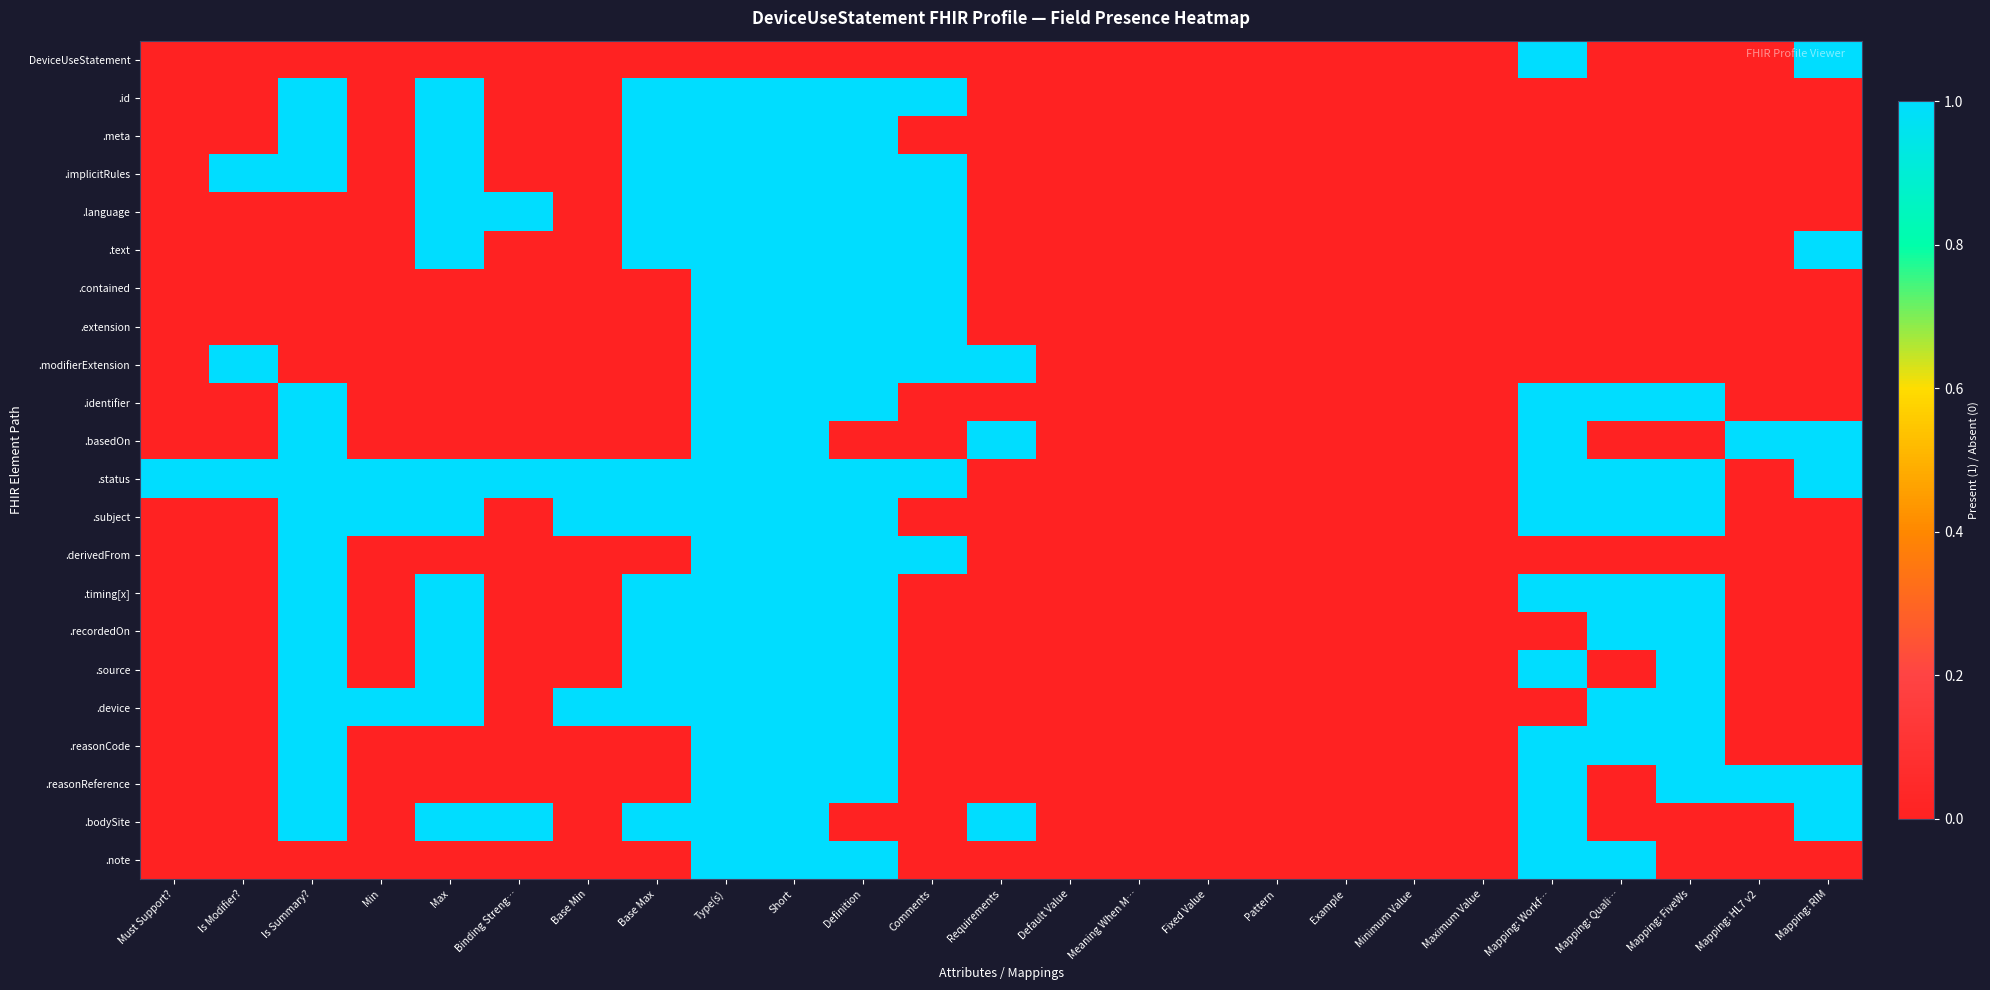

At how many categories does at least one series exceed 0?

18